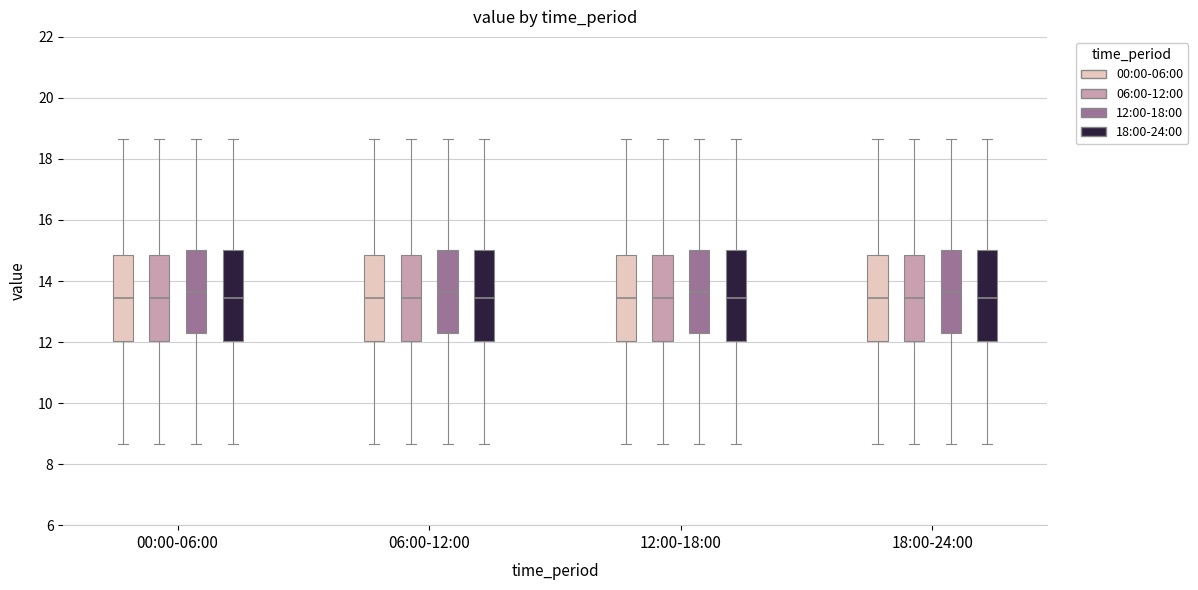

Reading left to right, transcribe this box plot: for each box, give where its median line is, the range the box spans, and where its two whiskers end, as read against the y-axis. The values are not printed on the chart, so give them approximately, as read against the axis.

00:00-06:00 (00:00-06:00): median 13.4, box 12.0 to 14.8, whiskers 8.6 to 18.6
00:00-06:00 (06:00-12:00): median 13.4, box 12.0 to 14.8, whiskers 8.6 to 18.6
00:00-06:00 (12:00-18:00): median 13.6, box 12.2 to 15.0, whiskers 8.6 to 18.6
00:00-06:00 (18:00-24:00): median 13.4, box 12.0 to 15.0, whiskers 8.6 to 18.6
06:00-12:00 (00:00-06:00): median 13.4, box 12.0 to 14.8, whiskers 8.6 to 18.6
06:00-12:00 (06:00-12:00): median 13.4, box 12.0 to 14.8, whiskers 8.6 to 18.6
06:00-12:00 (12:00-18:00): median 13.6, box 12.2 to 15.0, whiskers 8.6 to 18.6
06:00-12:00 (18:00-24:00): median 13.4, box 12.0 to 15.0, whiskers 8.6 to 18.6
12:00-18:00 (00:00-06:00): median 13.4, box 12.0 to 14.8, whiskers 8.6 to 18.6
12:00-18:00 (06:00-12:00): median 13.4, box 12.0 to 14.8, whiskers 8.6 to 18.6
12:00-18:00 (12:00-18:00): median 13.6, box 12.2 to 15.0, whiskers 8.6 to 18.6
12:00-18:00 (18:00-24:00): median 13.4, box 12.0 to 15.0, whiskers 8.6 to 18.6
18:00-24:00 (00:00-06:00): median 13.4, box 12.0 to 14.8, whiskers 8.6 to 18.6
18:00-24:00 (06:00-12:00): median 13.4, box 12.0 to 14.8, whiskers 8.6 to 18.6
18:00-24:00 (12:00-18:00): median 13.6, box 12.2 to 15.0, whiskers 8.6 to 18.6
18:00-24:00 (18:00-24:00): median 13.4, box 12.0 to 15.0, whiskers 8.6 to 18.6